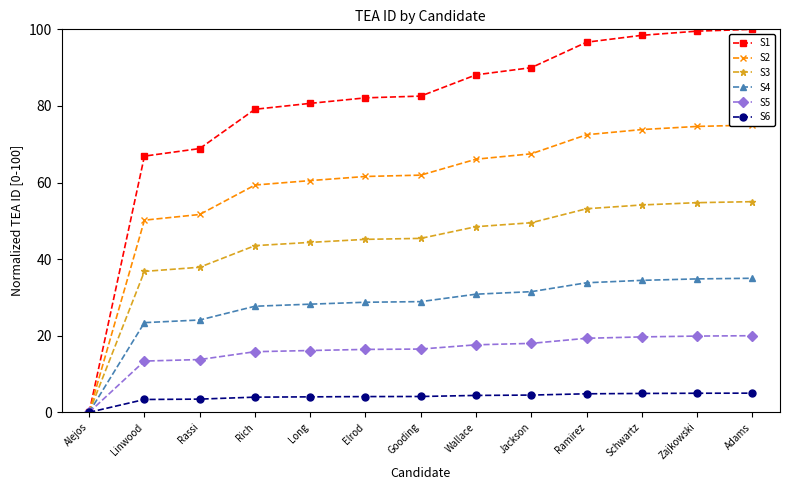

True or false: S3 and S5 cross at least once.

False